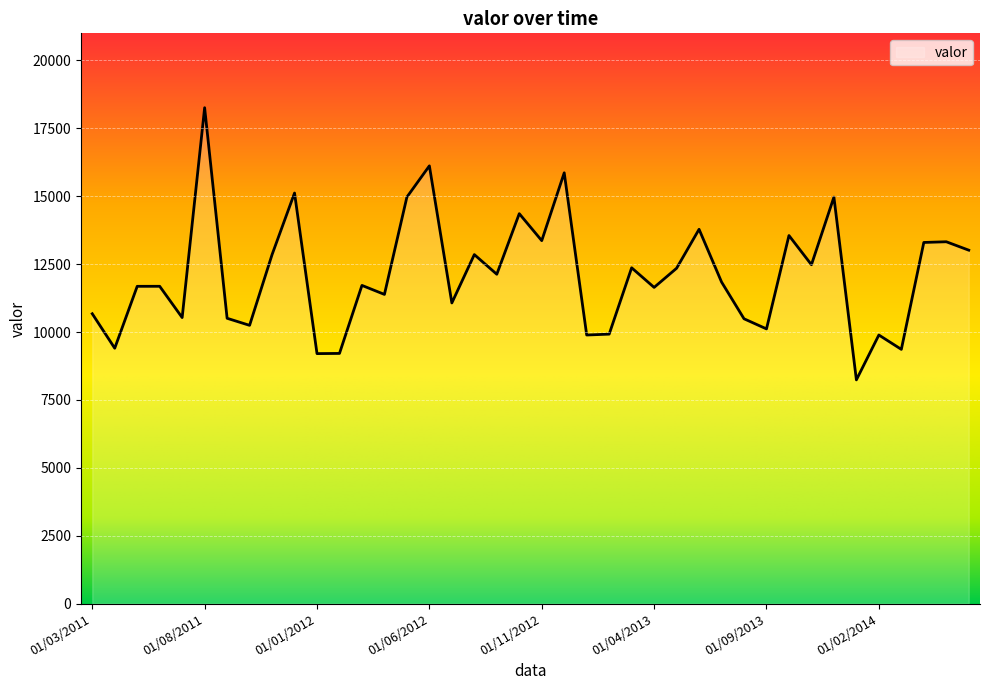

What is the greatest value displayed?

18260